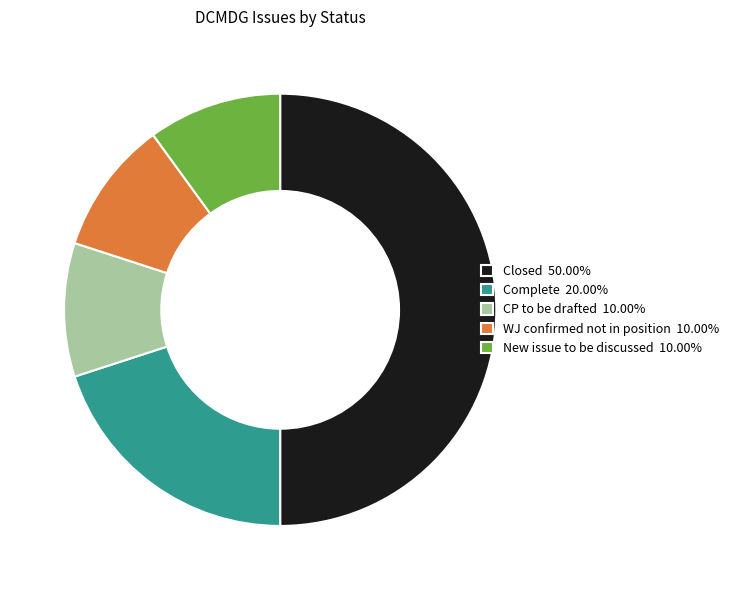

Approximately how many times larger is the value at Closed 50.00% compared to WJ confirmed not in position 10.00%?

5.0